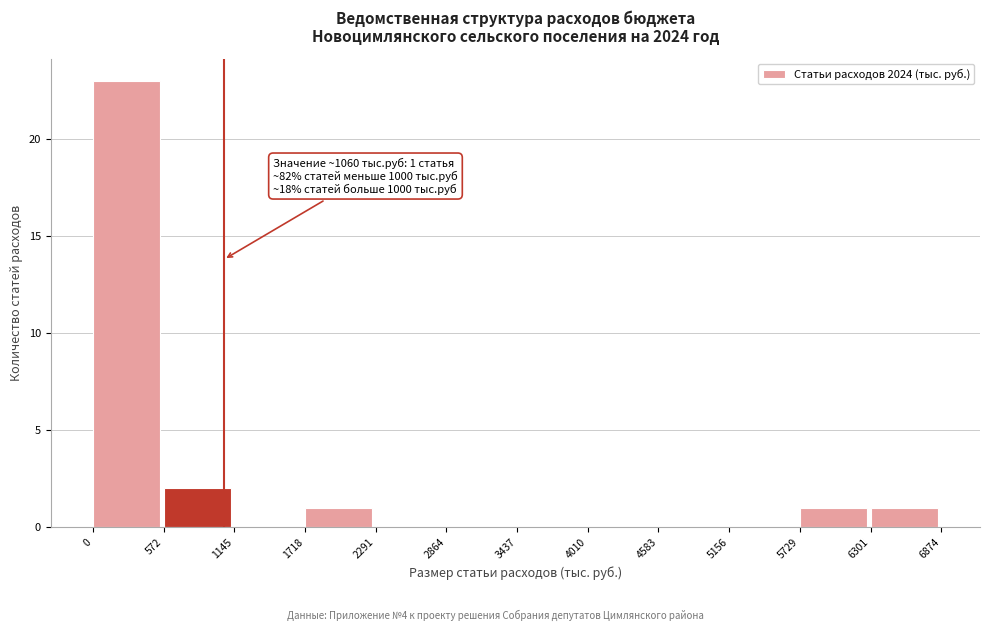

Which range on the x-axis has the tallest bar?

0 to 572